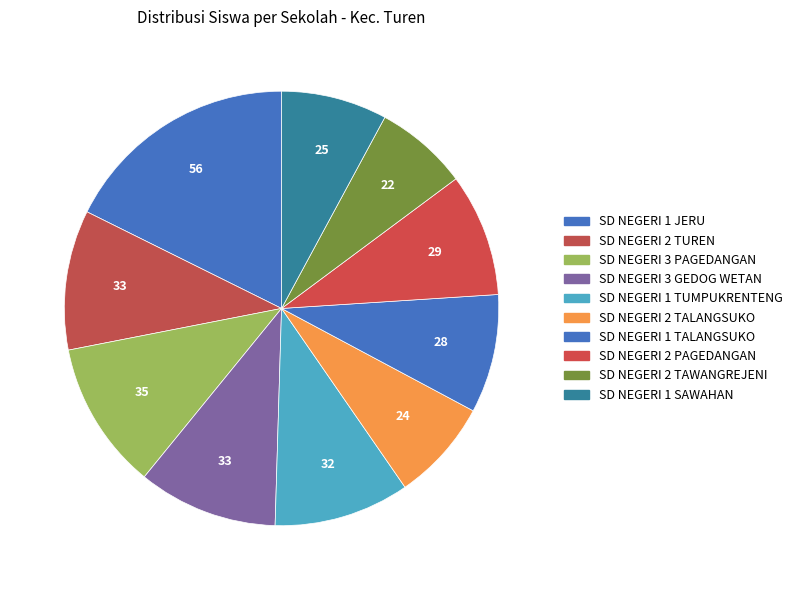

Which category has the smallest portion of the pie?

SD NEGERI 2 TAWANGREJENI